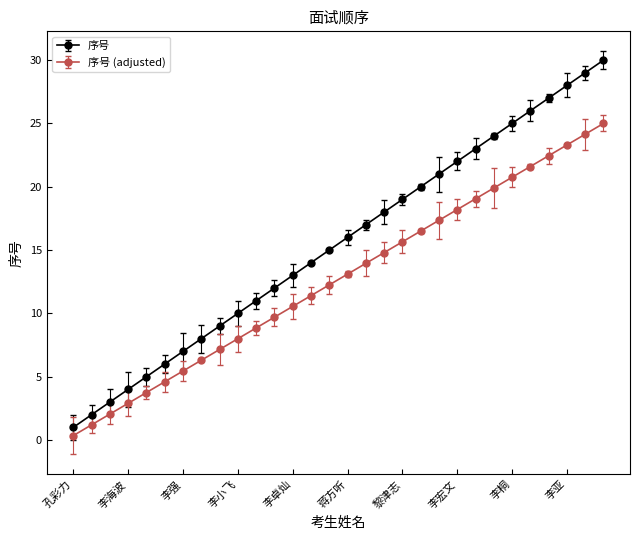

True or false: 序号 (adjusted) has more than 0 points higher than both neighbors.

False